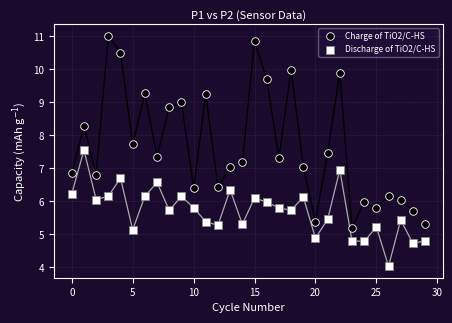

Which series reaches the maximum Y coordinate?

Charge of TiO2/C-HS